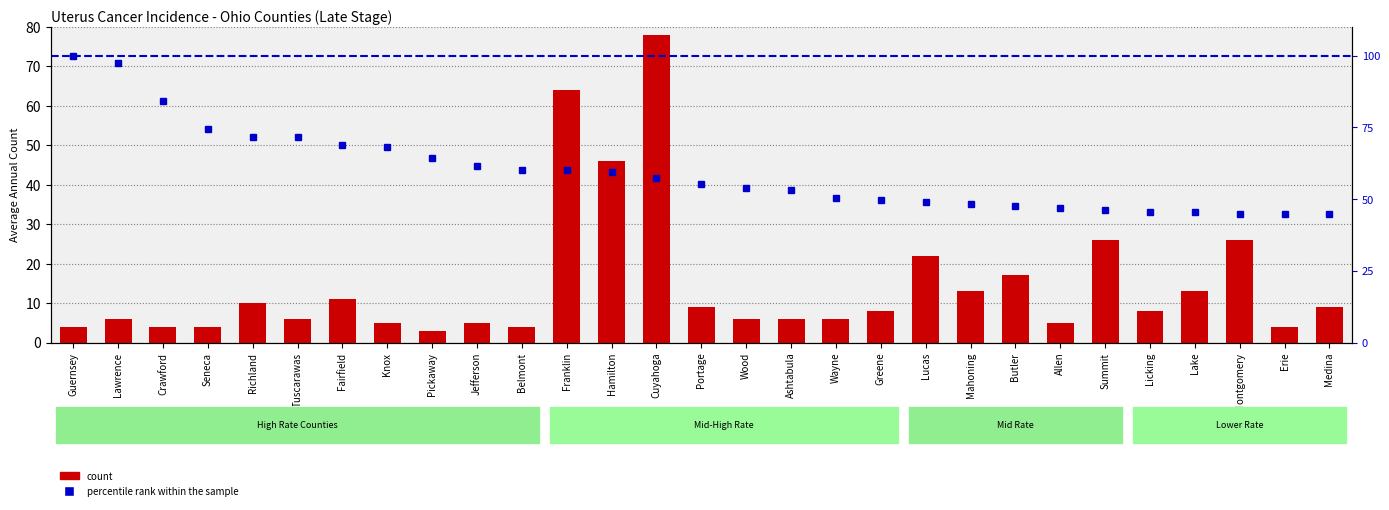

List the labels in order of count value, largest first.

Cuyahoga, Franklin, Hamilton, Summit, Montgomery, Lucas, Butler, Mahoning, Lake, Fairfield, Richland, Portage, Medina, Greene, Licking, Lawrence, Tuscarawas, Wood, Ashtabula, Wayne, Knox, Jefferson, Allen, Guernsey, Crawford, Seneca, Belmont, Erie, Pickaway